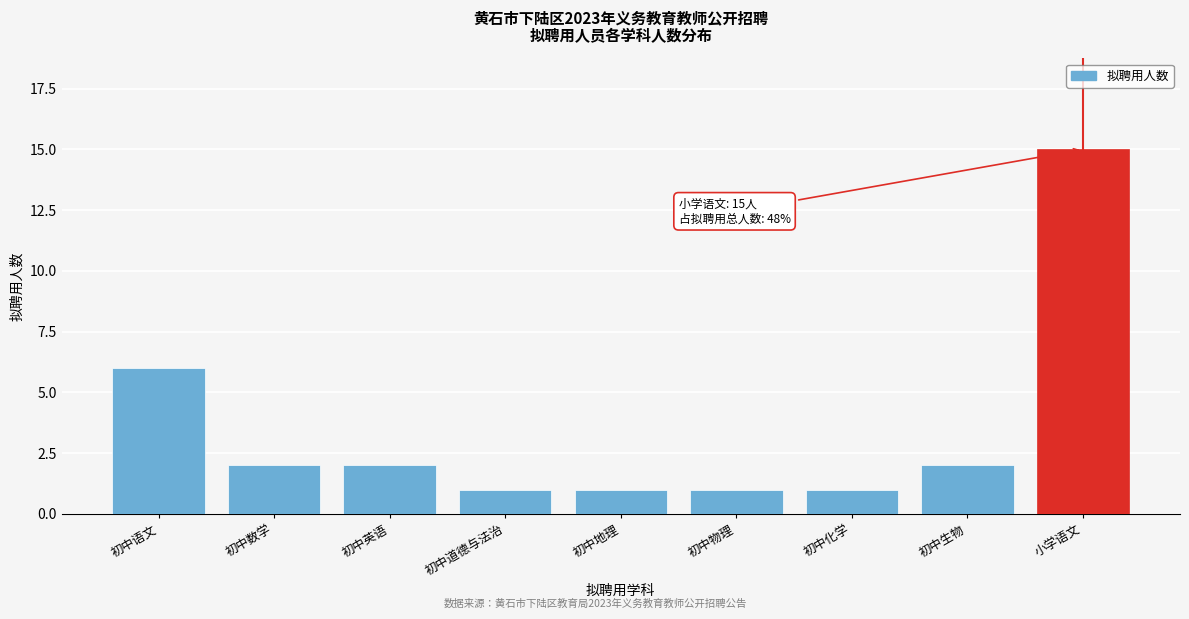

Reading right to left, extract all data points from this chart.

15	2	1	1	1	1	2	2	6